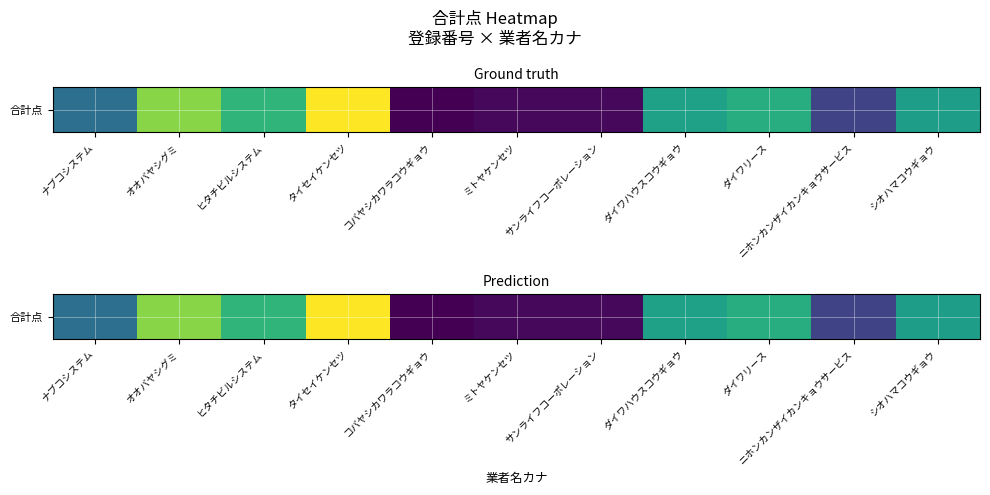

What is the change in value from ナブコシステム to シオハマコウギョウ?

+145